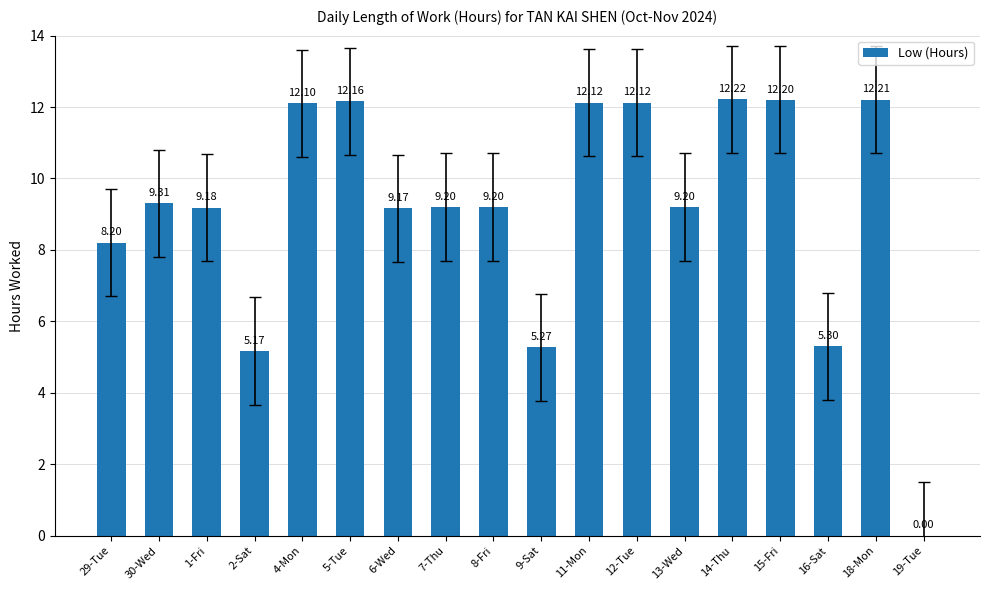

What is the change in value from 5-Tue to 8-Fri?

-3.0